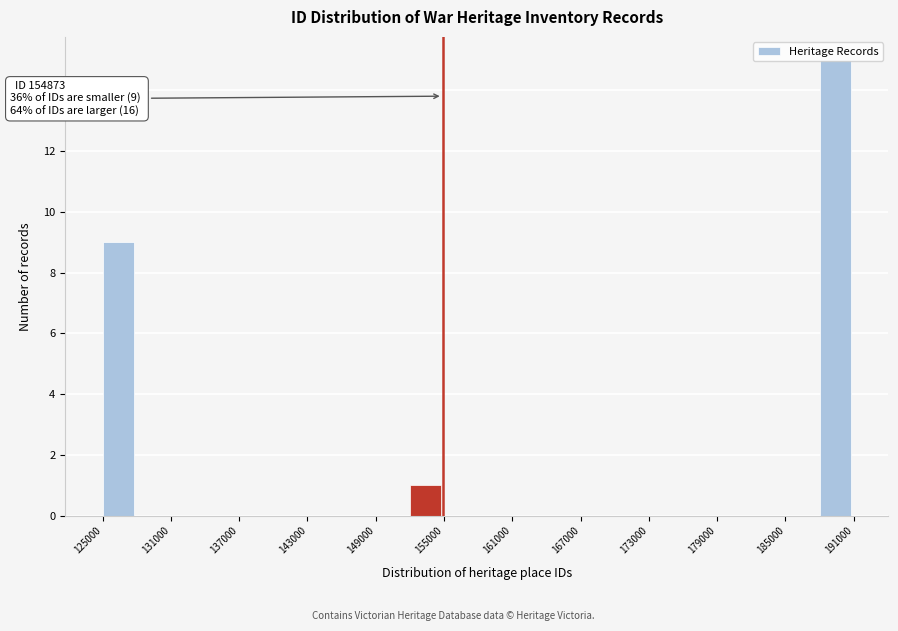

Read against the x-axis, roughly where is the centre of the tallest bar?

189000